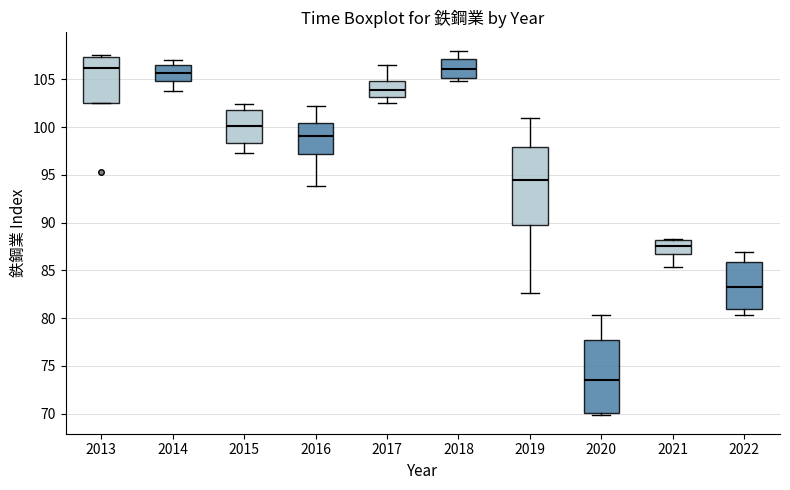

Reading left to right, read every box against the y-axis: the position of its median line, the range the box covers, and the ends of its whiskers. The values are not printed on the chart, so give them approximately, as read against the axis.

2013: median 106.0, box 102.5 to 107.5, whiskers 102.5 to 107.5 (just above the box's upper edge)
2014: median 105.5, box 105.0 to 106.5, whiskers 104.0 to 107.0
2015: median 100.0, box 98.5 to 102.0, whiskers 97.5 to 102.5
2016: median 99.0, box 97.0 to 100.5, whiskers 94.0 to 102.0
2017: median 104.0, box 103.0 to 105.0, whiskers 102.5 to 106.5
2018: median 106.0, box 105.0 to 107.0, whiskers 105.0 (just below the box's lower edge) to 108.0
2019: median 94.5, box 89.5 to 98.0, whiskers 82.5 to 101.0
2020: median 73.5, box 70.0 to 78.0, whiskers 70.0 (just below the box's lower edge) to 80.5
2021: median 87.5, box 86.5 to 88.0, whiskers 85.5 to 88.5
2022: median 83.5, box 81.0 to 86.0, whiskers 80.5 to 87.0